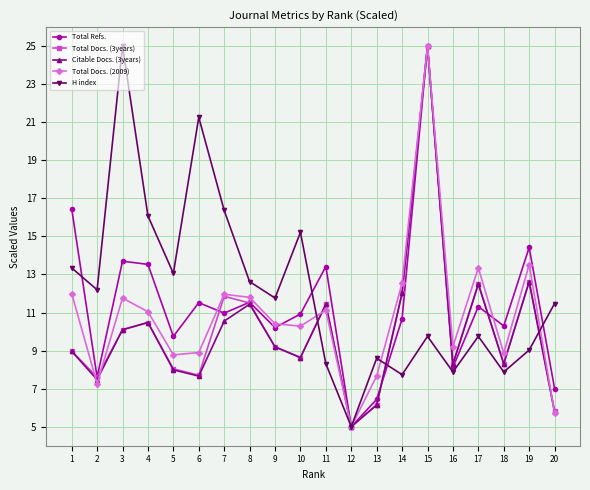

True or false: Total Docs. (2009) and H index intersect in this chart.

True